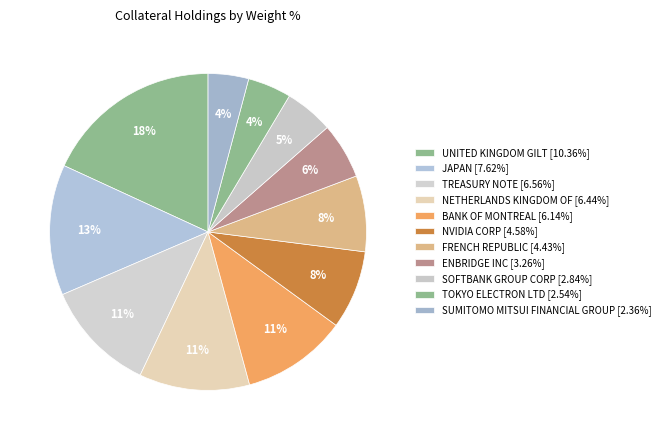

True or false: NVIDIA CORP accounts for 8% of the total.

True